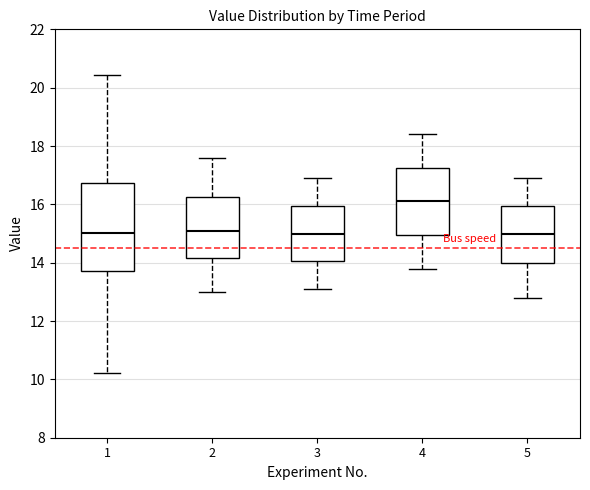

Where is the lower edge of the box at x = 5 on the y-axis? The values are not printed on the chart, so give them approximately, as read against the axis.

14.0